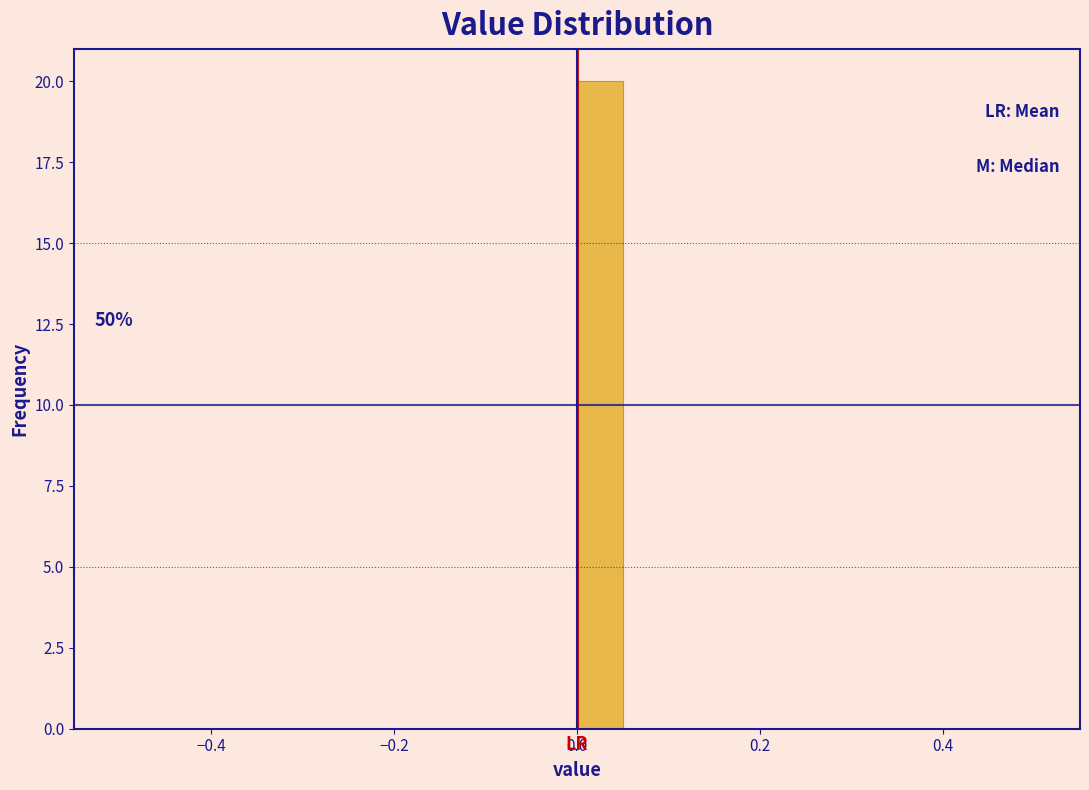

Read against the x-axis, roughly where is the centre of the tallest bar?

0.02